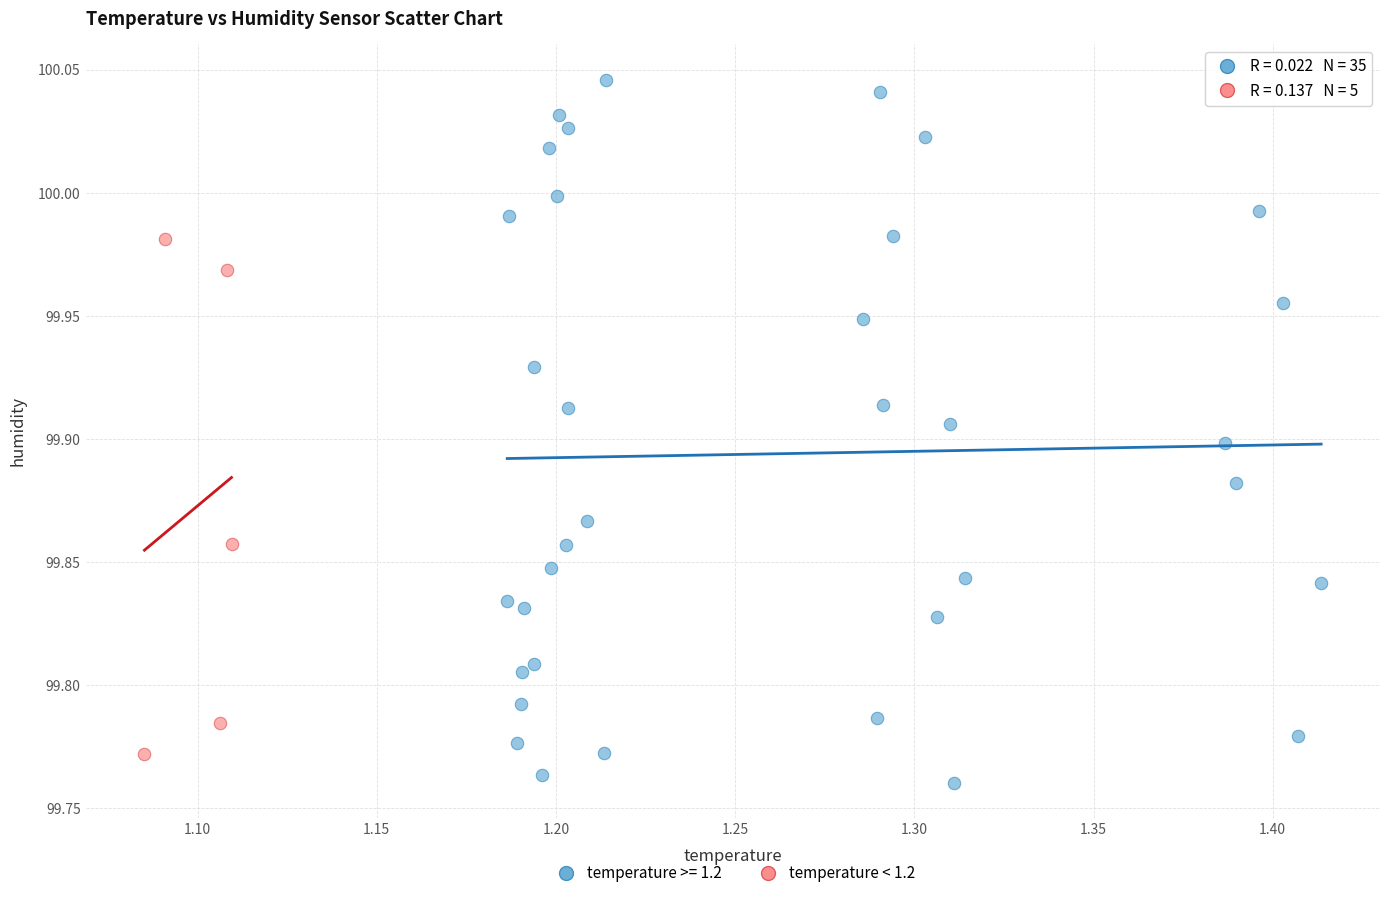

Which series reaches the maximum Y coordinate?

temperature >= 1.2